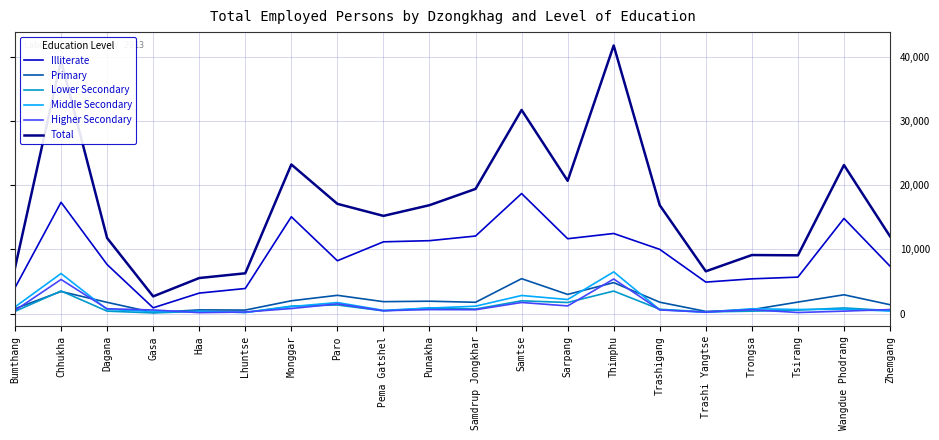

What is the maximum value shown in the chart?

41801